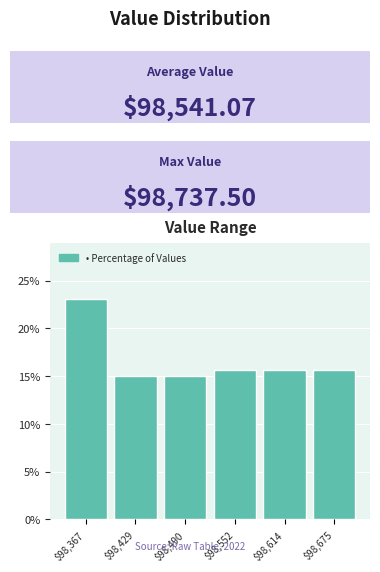

Reading left to right, list all the values displayed in this chart.

23.1	15.0	15.0	15.6	15.6	15.6